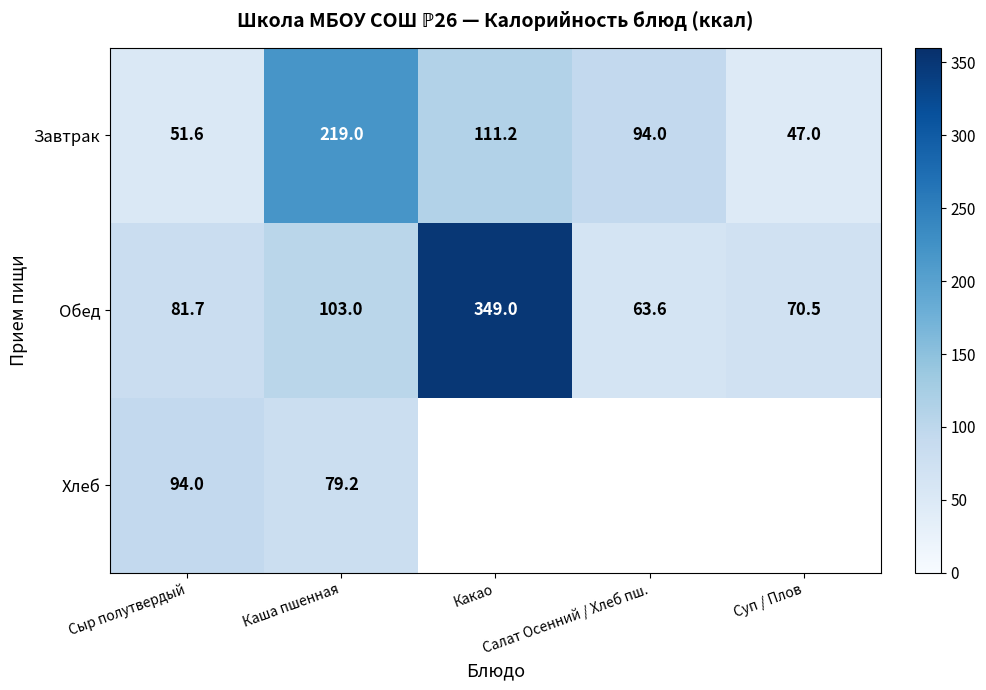

The value of Обед at Сыр полутвердый is 19.7. True or false?

False